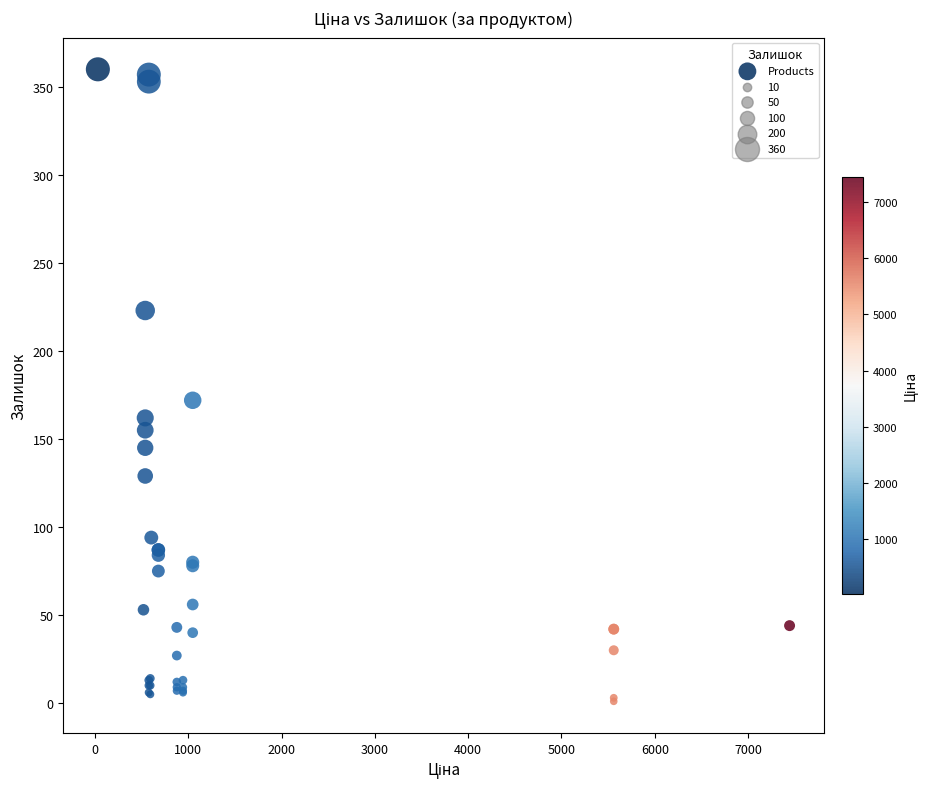

What Y value in the scatter plot is closest to 180?

172